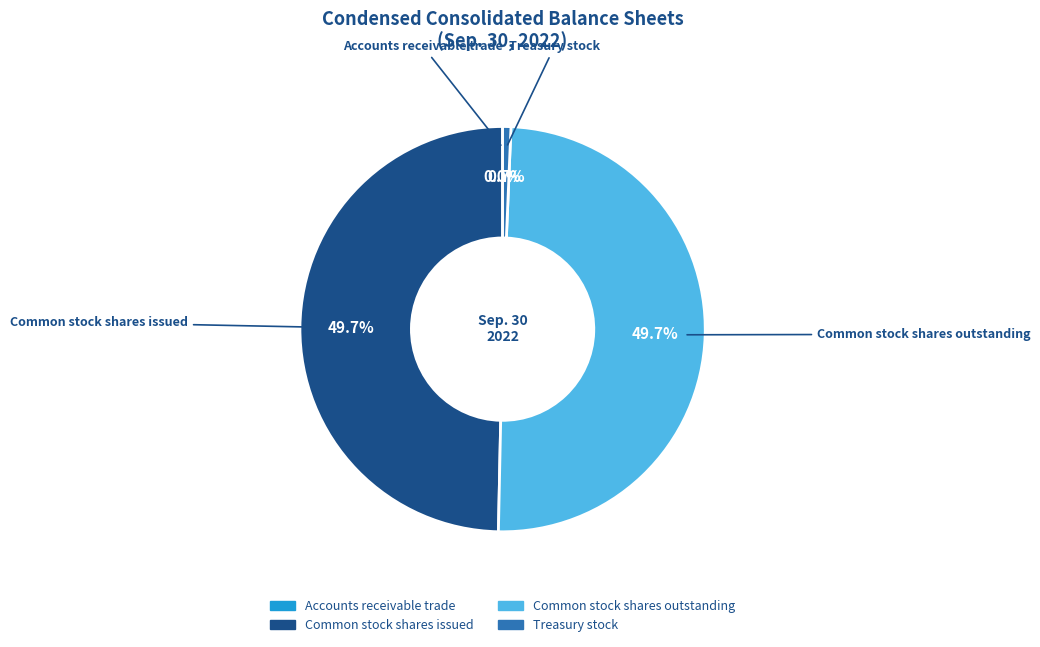

What percentage is NOT represented by Common stock shares issued?

50.3%